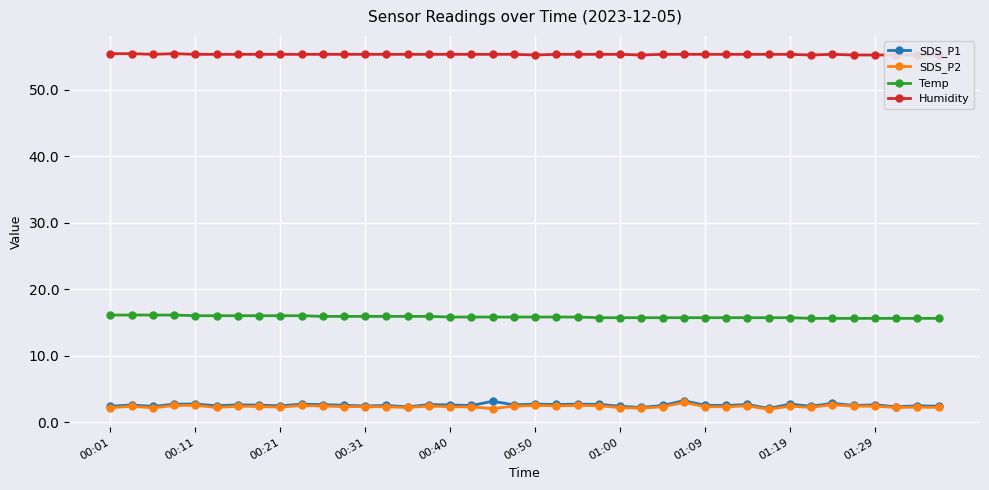

Reading right to left, list all the values displayed in this chart.

SDS_P1: 2.4	2.5	2.3	2.6	2.5	2.8	2.4	2.7	2.0	2.6	2.5	2.5	3.2	2.5	2.2	2.4	2.7	2.7	2.6	2.7	2.6	3.1	2.5	2.6	2.6	2.3	2.5	2.4	2.5	2.6	2.7	2.5	2.5	2.6	2.5	2.7	2.7	2.4	2.6	2.4
SDS_P2: 2.2	2.2	2.2	2.4	2.4	2.6	2.2	2.4	1.9	2.5	2.3	2.3	3.0	2.3	2.1	2.2	2.5	2.5	2.5	2.5	2.4	2.0	2.3	2.3	2.4	2.2	2.3	2.3	2.3	2.4	2.5	2.2	2.4	2.4	2.2	2.5	2.5	2.1	2.4	2.2
Temp: 15.6	15.6	15.6	15.6	15.6	15.6	15.6	15.7	15.7	15.7	15.7	15.7	15.7	15.7	15.7	15.7	15.7	15.8	15.8	15.8	15.8	15.8	15.8	15.8	15.9	15.9	15.9	15.9	15.9	15.9	16.0	16.0	16.0	16.0	16.0	16.0	16.1	16.1	16.1	16.1
Humidity: 55.2	55.2	55.2	55.2	55.2	55.3	55.2	55.3	55.3	55.3	55.3	55.3	55.3	55.3	55.2	55.3	55.3	55.3	55.3	55.2	55.3	55.3	55.3	55.3	55.3	55.3	55.3	55.3	55.3	55.3	55.3	55.3	55.3	55.3	55.3	55.3	55.4	55.3	55.4	55.4